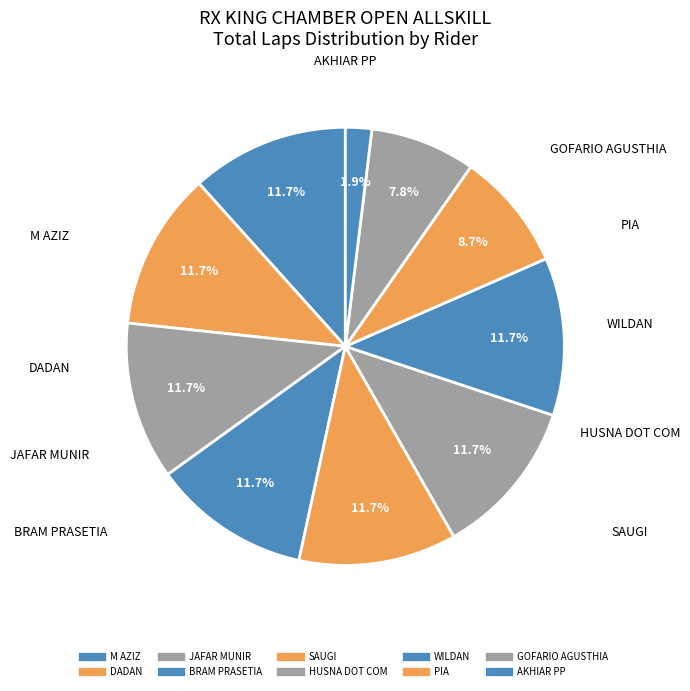

Count the number of slices in the pie.

10